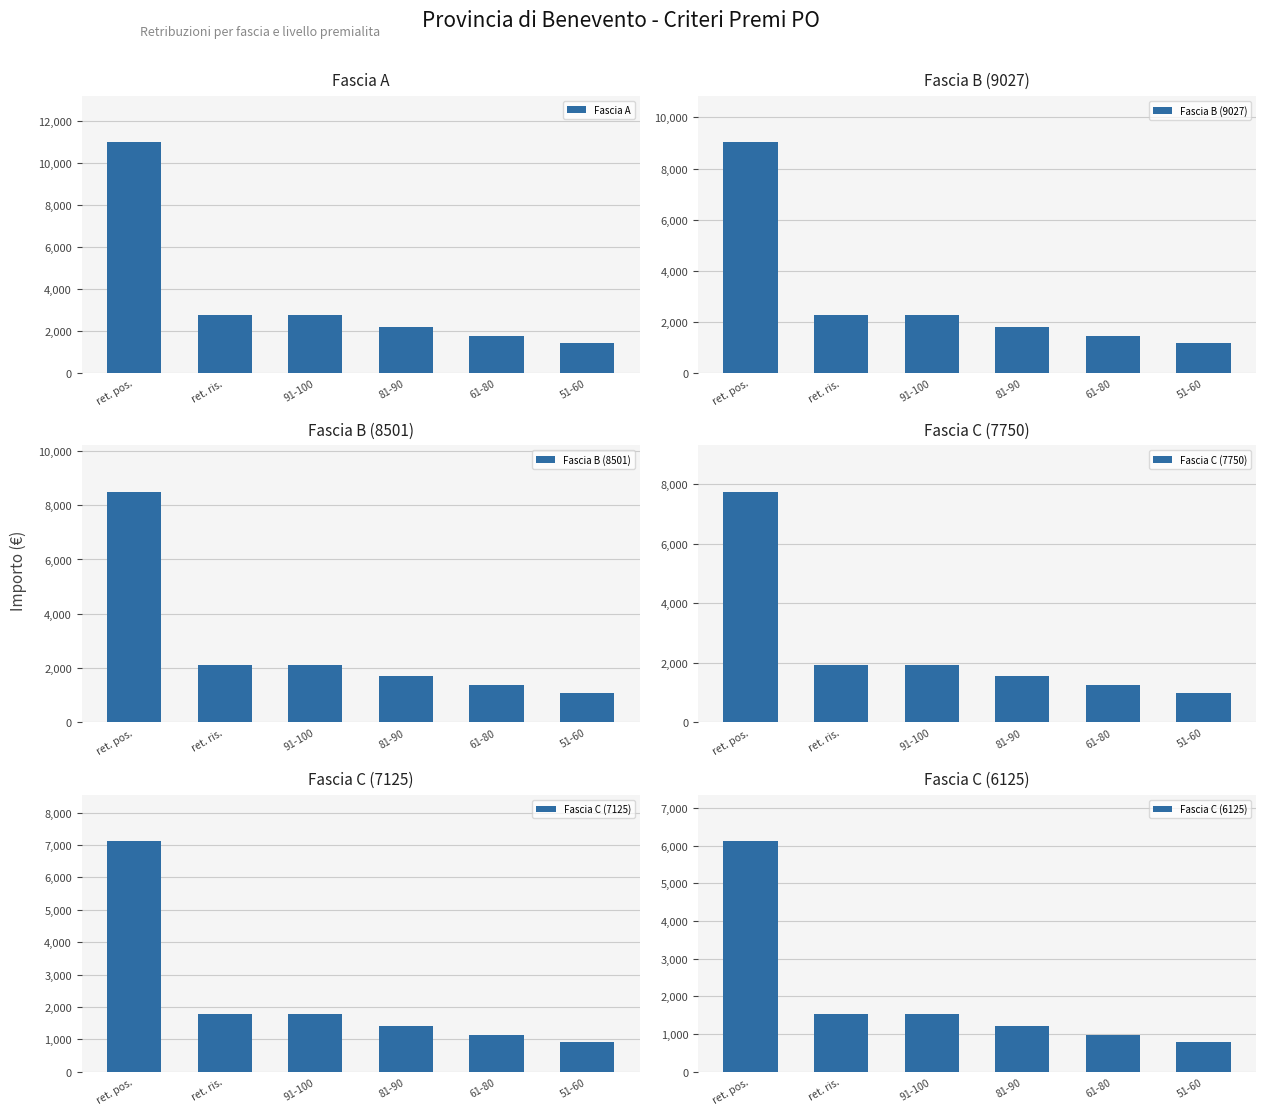

What value does the Fascia A series have at 91-100?

2750.2